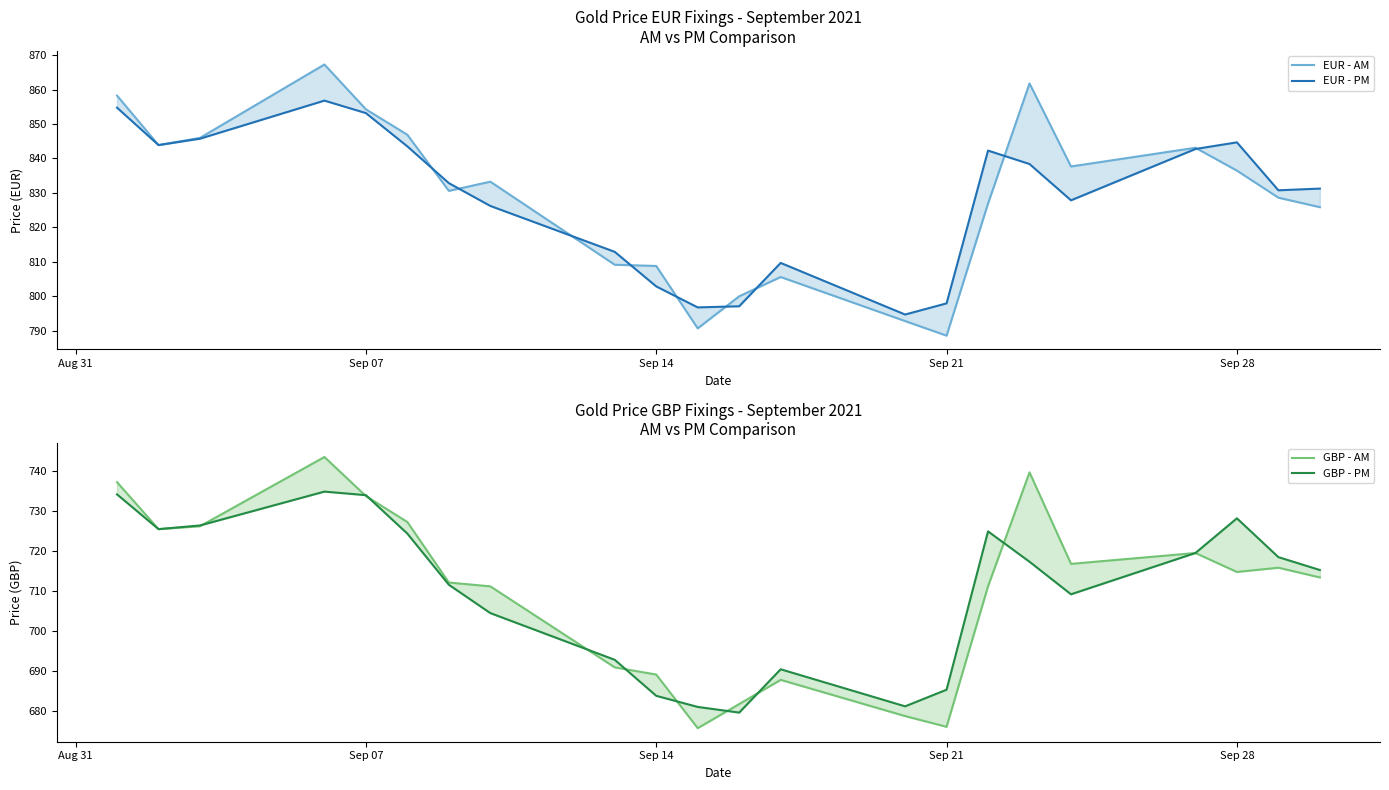

Where does the GBP - AM series first go above 714?

Aug 31